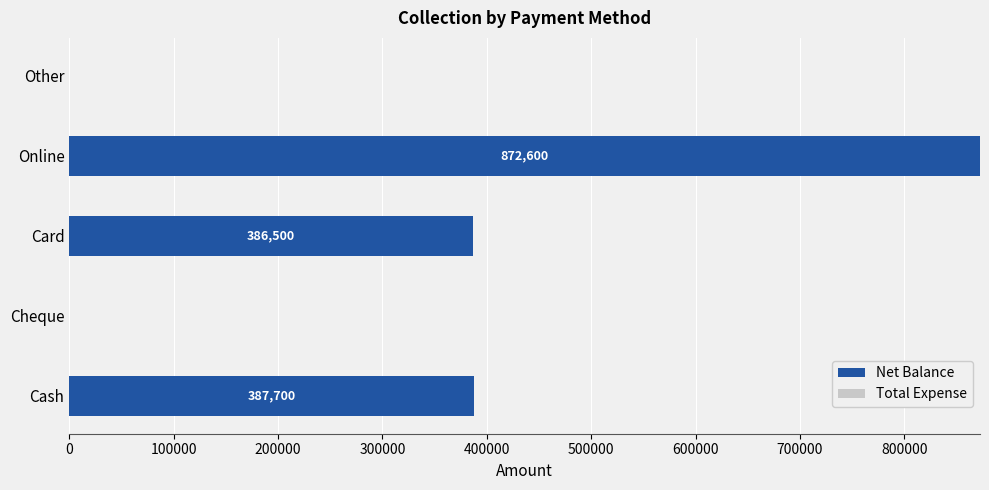

How many data points does each series have?

5